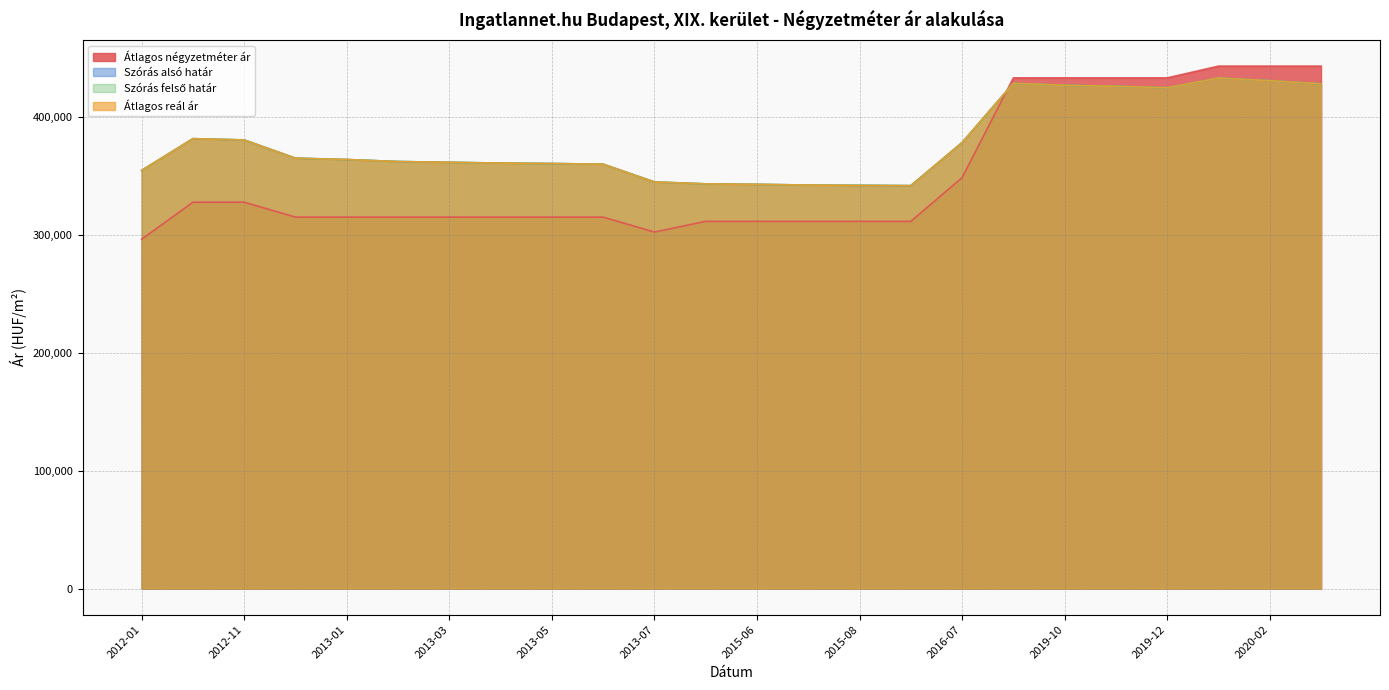

Reading right to left, transcribe all the data shown in this chart.

Átlagos négyzetméter ár: 443333	443333	443333	433333	433333	433333	433333	348684	311594	311594	311594	311594	311594	302531	315189	315189	315189	315189	315189	315189	315189	327848	327848	296428
Szórás alsó határ: 428329	430964	433248	424978	426205	427060	428779	378447	341880	342135	342390	342986	343413	345026	360111	360670	361044	361699	362357	364059	365203	380668	381770	354800
Szórás felső határ: 428329	430964	433248	424978	426205	427060	428779	378447	341880	342135	342390	342986	343413	345026	360111	360670	361044	361699	362357	364059	365203	380668	381770	354800
Átlagos reál ár: 428329	430964	433248	424978	426205	427060	428779	378447	341880	342135	342390	342986	343413	345026	360111	360670	361044	361699	362357	364059	365203	380668	381770	354800